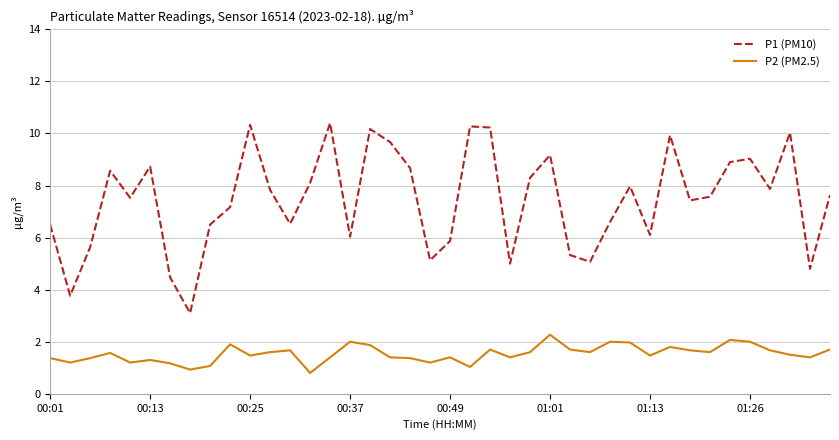

What is the difference between the maximum and minimum values in the P2 (PM2.5) series?

1.5